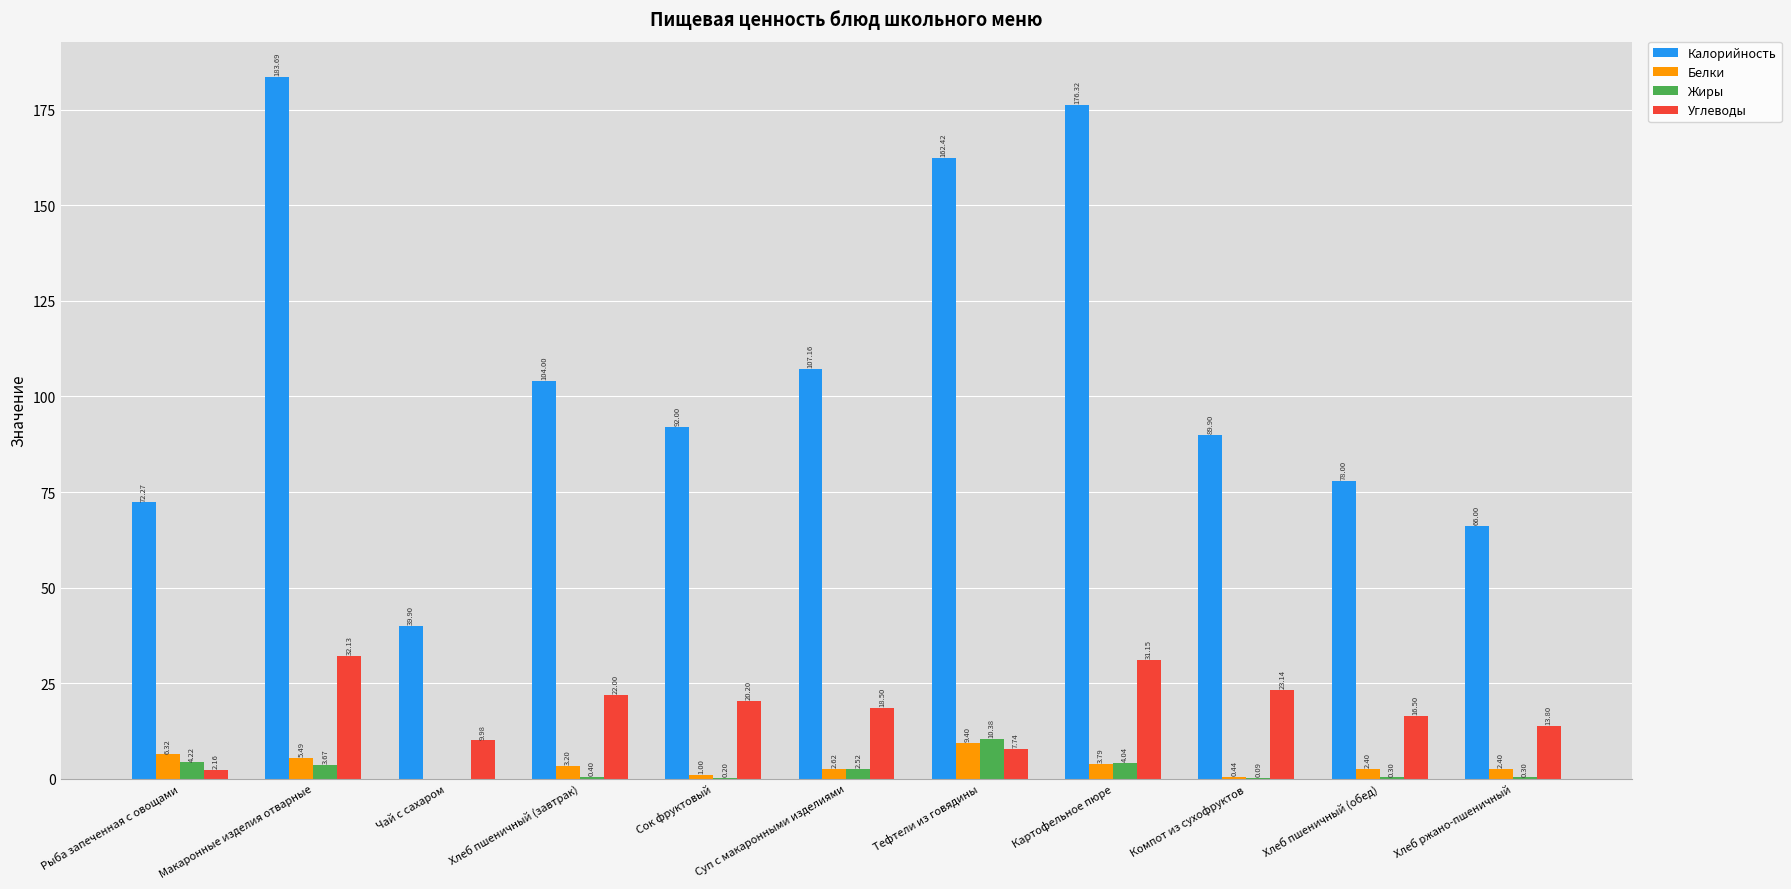

Is it true that Белки equals 16.8 at Тефтели из говядины?

False